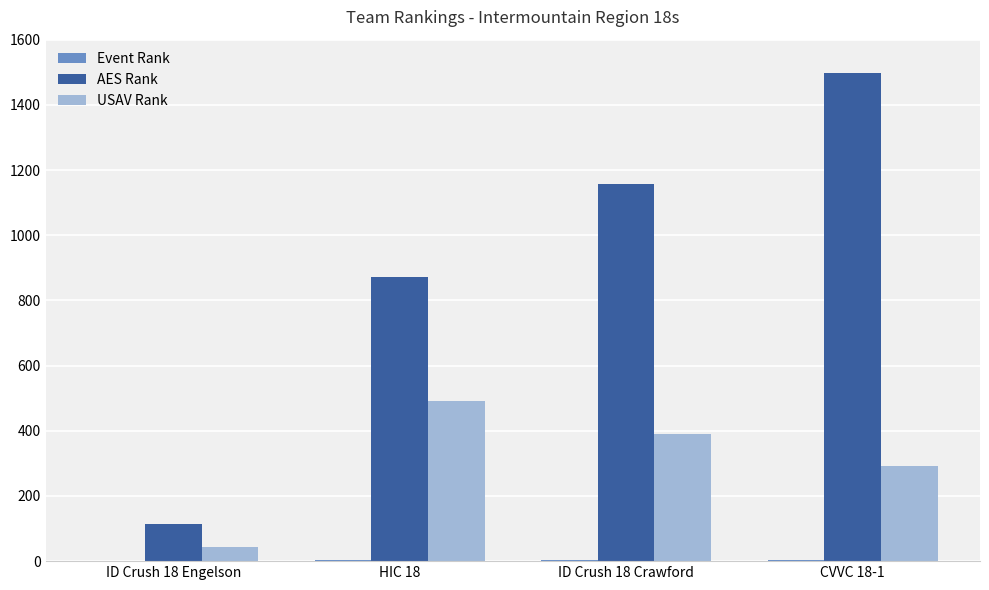

How many distinct data groups are displayed?

3